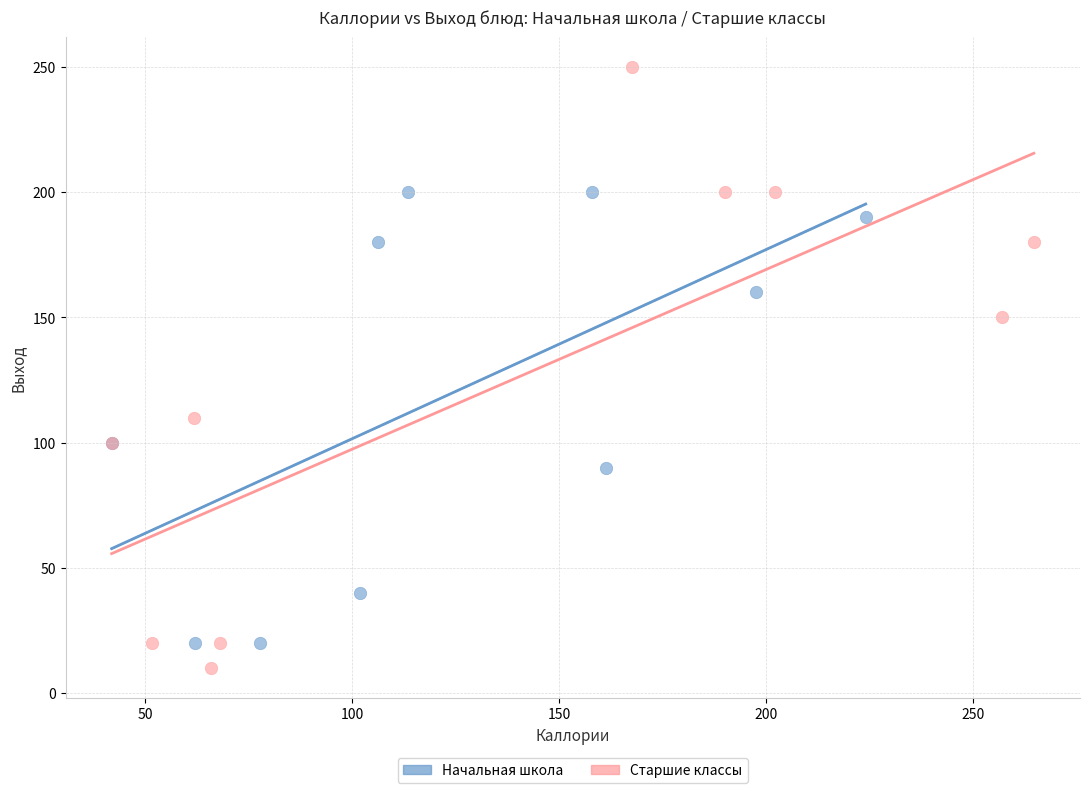

What are all the series names shown in the legend?

Начальная школа, Старшие классы